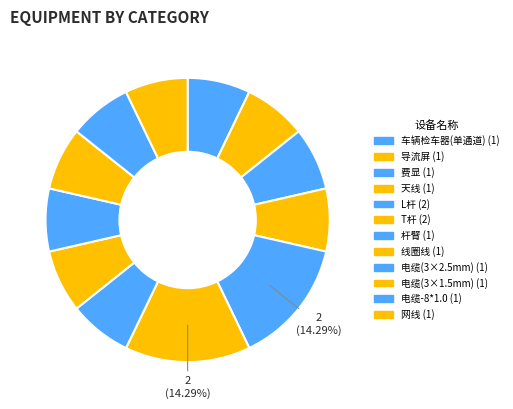

Which slice is the smallest?

车辆检车器(单通道)